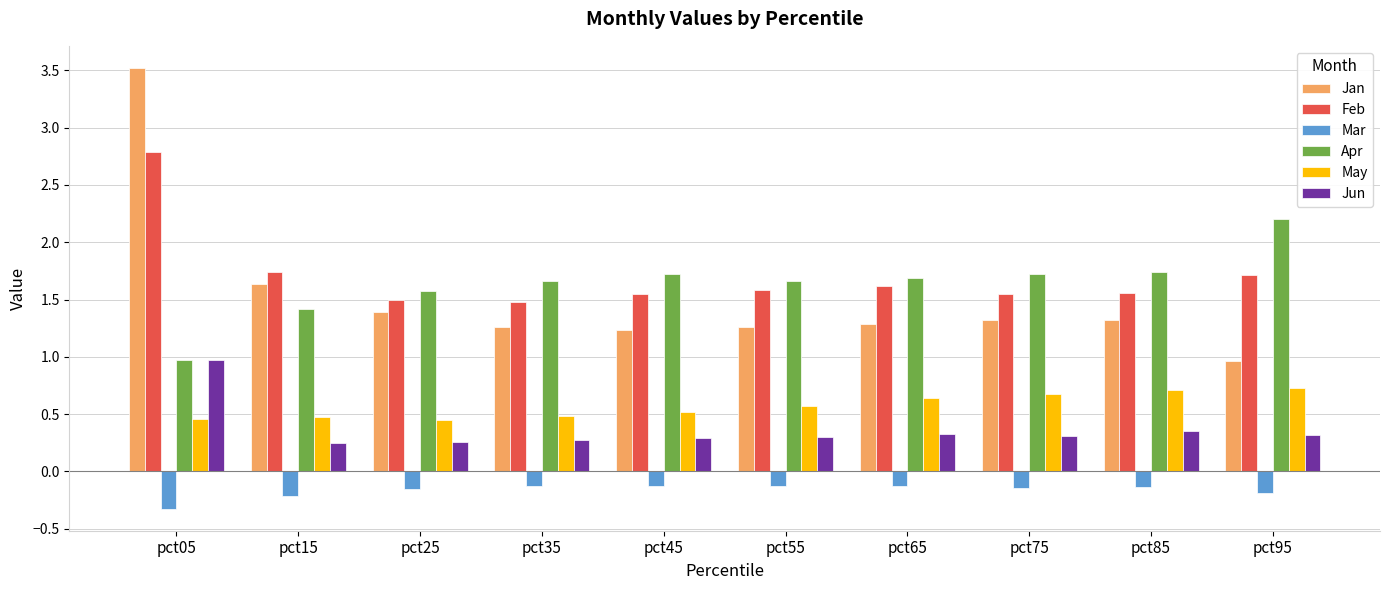

The value of Feb at pct85 is 1.6. True or false?

True